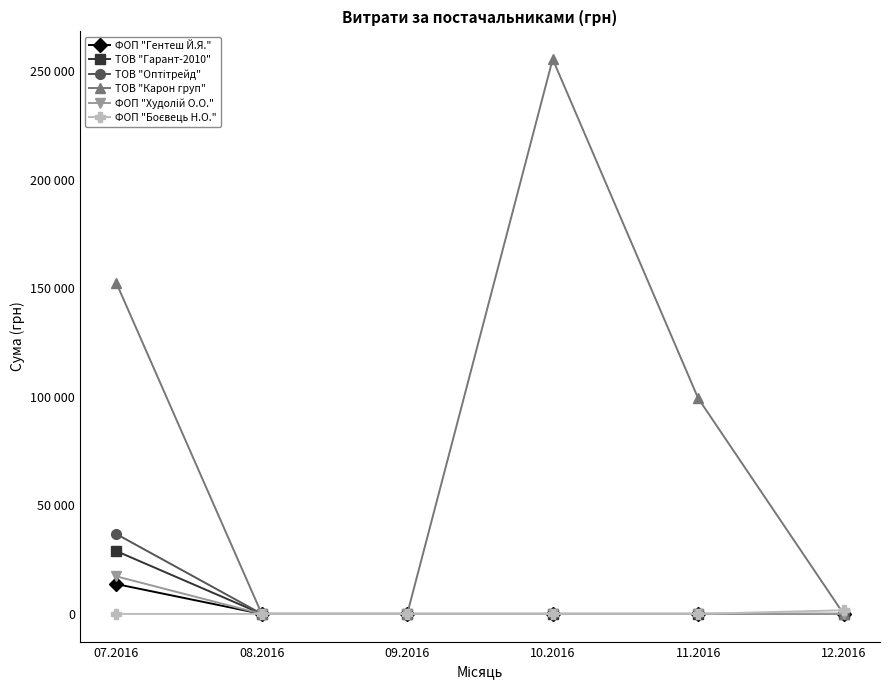

What is the average value of the ФОП "Худолій О.О." series?

2884.5